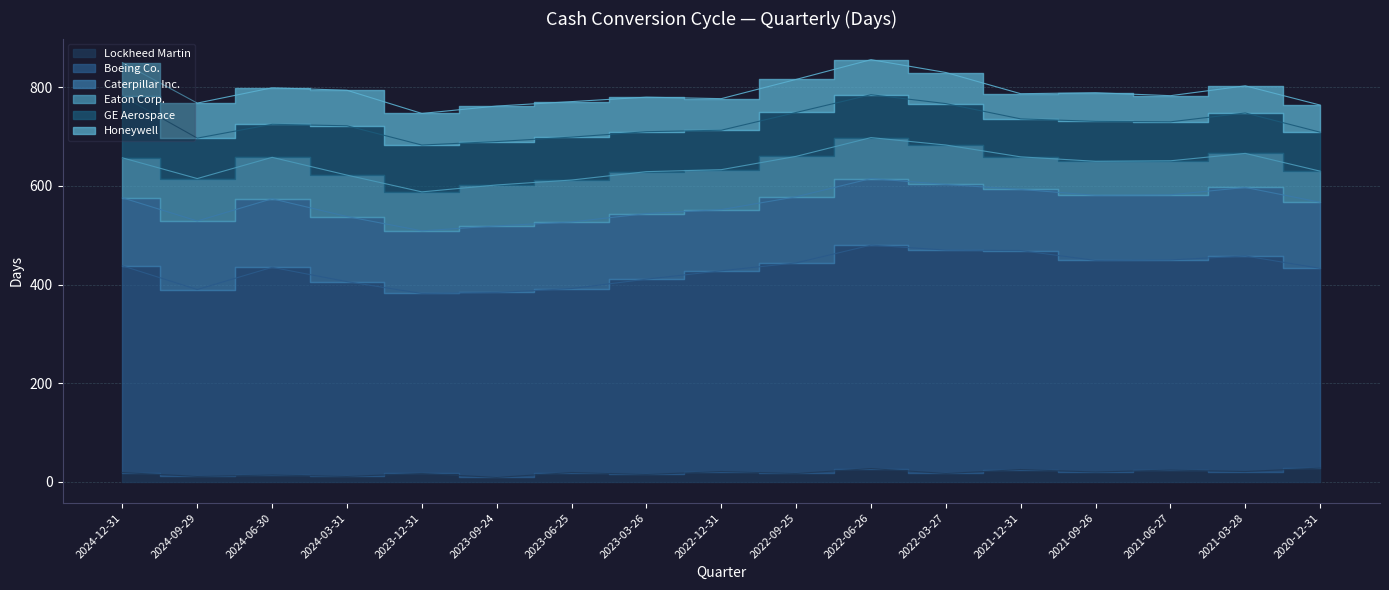

Between 2021-03-28 and 2024-03-31, which is larger?

2021-03-28